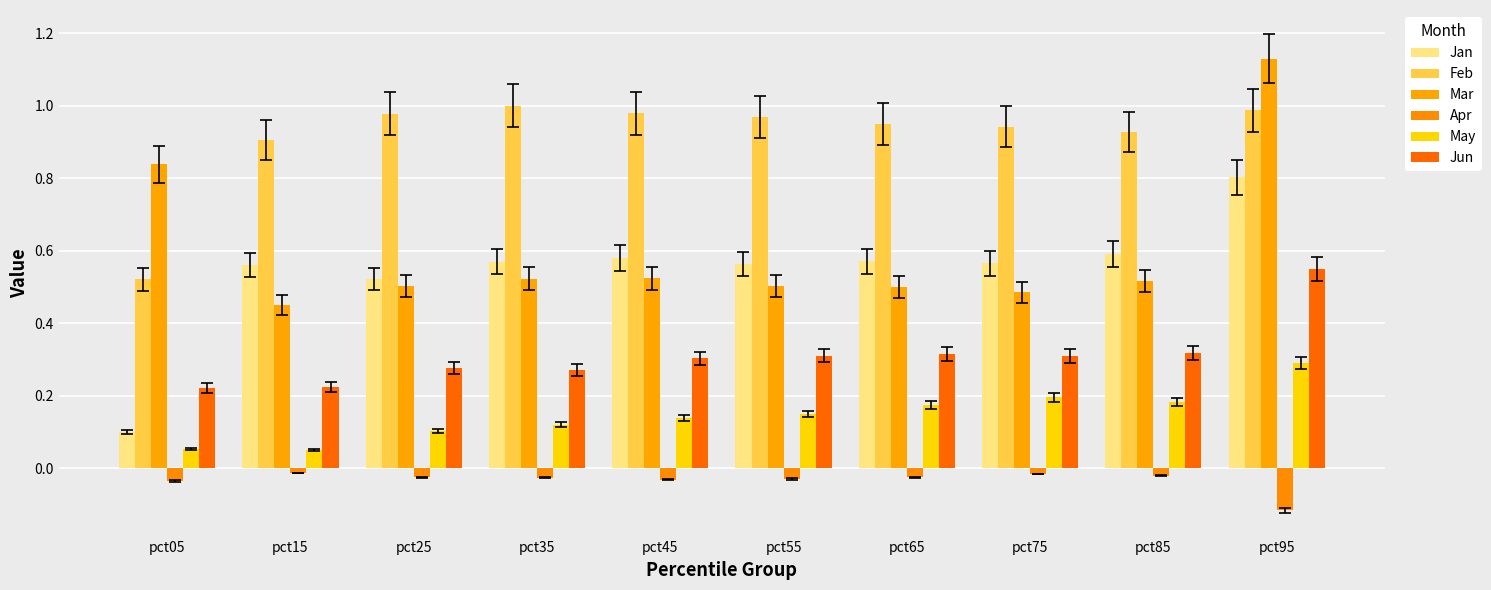

How many data points does each series have?

10